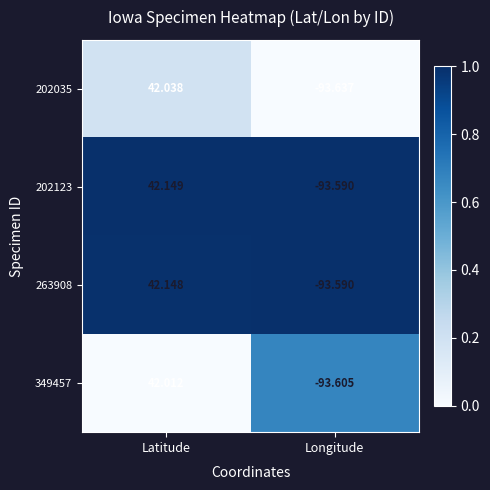

Which label corresponds to the largest value in the chart?

Latitude